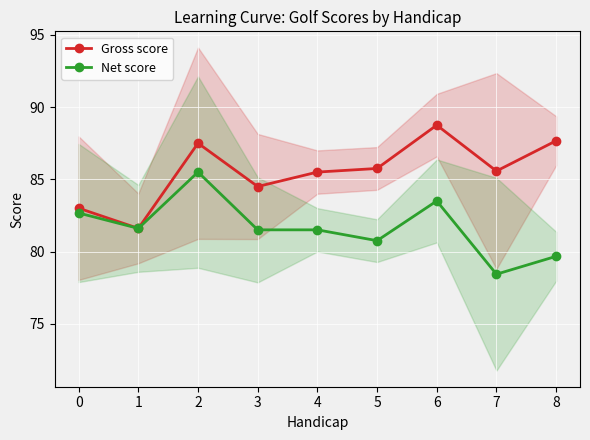

Does the chart display data point markers on the line(s)?

Yes